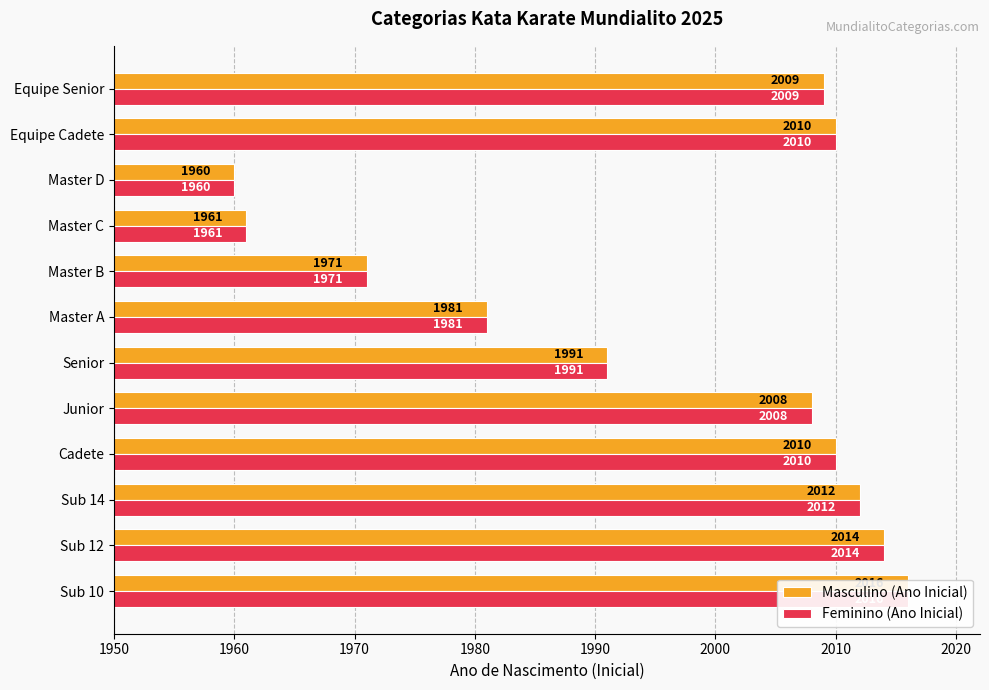

What position from the right is Master A?

6